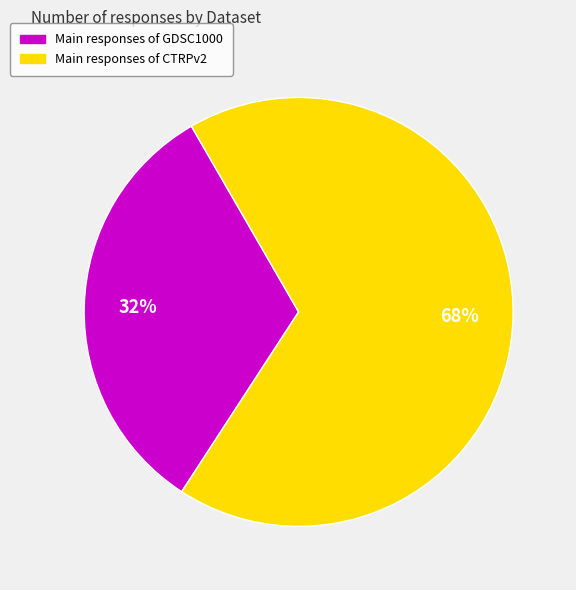

How many segments does this pie chart have?

2